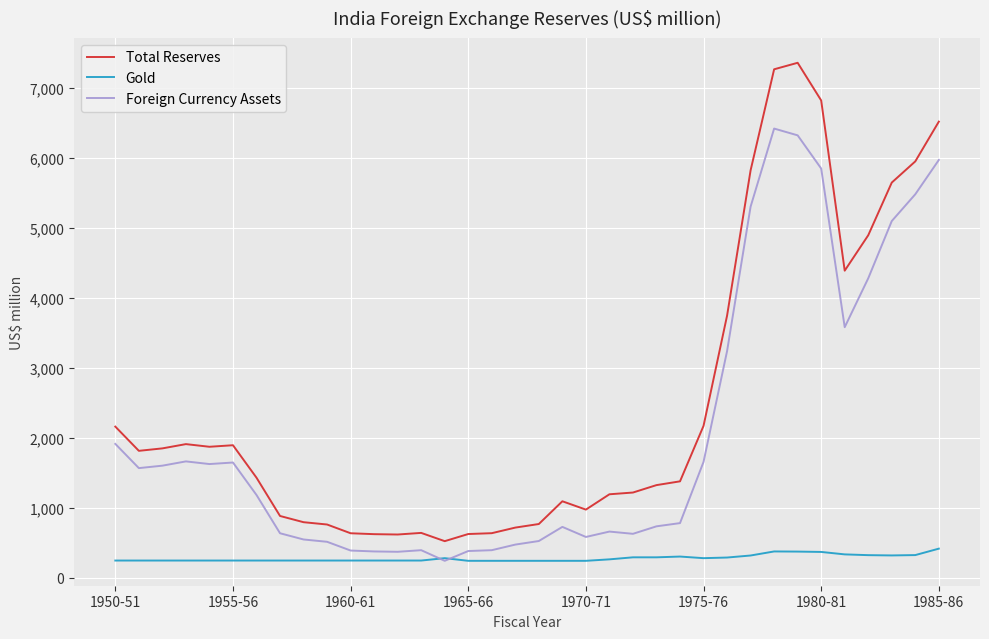

Which series has the largest total across all categories?

Total Reserves